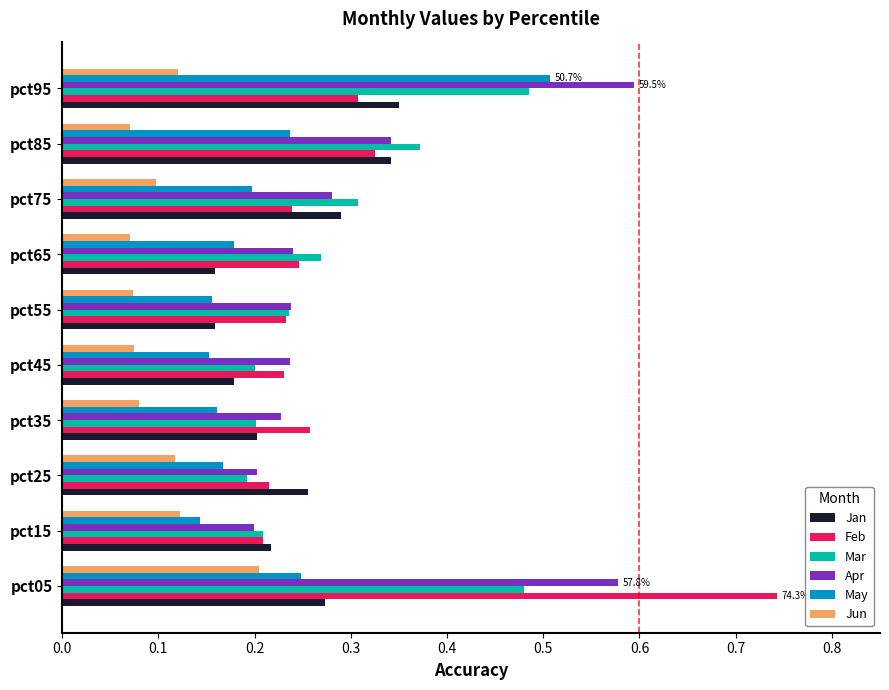

What is the sum of all May values?

2.1